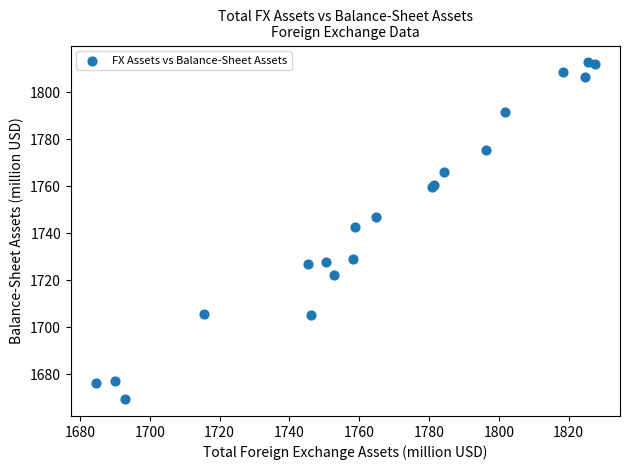

What Y value in the scatter plot is closest to 1741?

1742.9